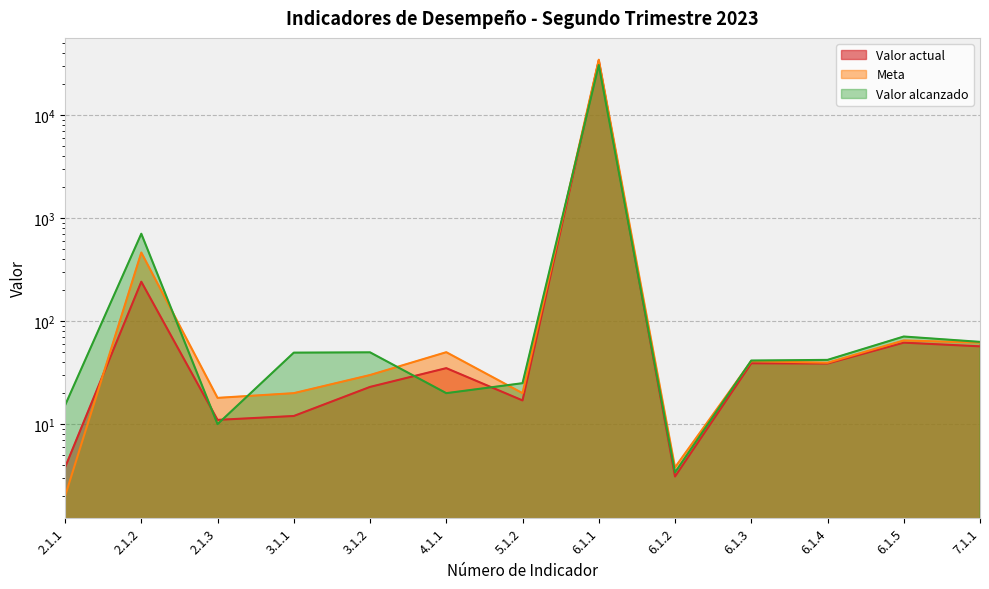

Rank the categories by Meta value from lowest to highest.

2.1.1, 6.1.2, 2.1.3, 3.1.1, 5.1.2, 3.1.2, 6.1.4, 6.1.3, 4.1.1, 7.1.1, 6.1.5, 2.1.2, 6.1.1